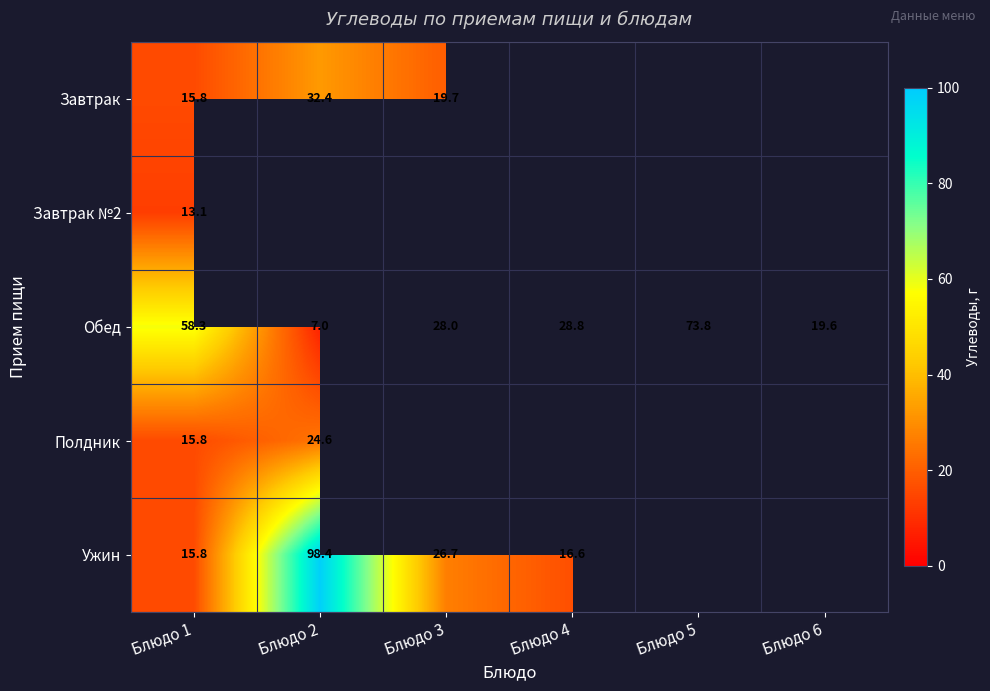

What is the spread (max minus min) of values at Блюдо 3?

8.3